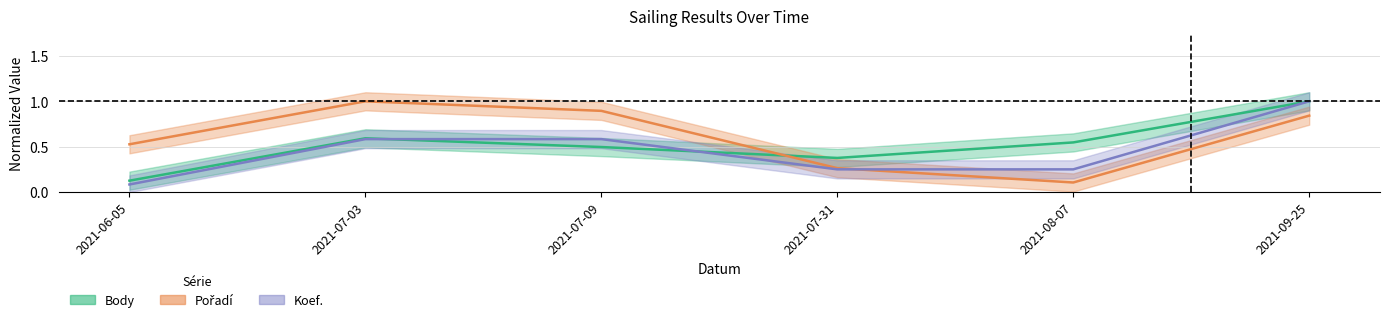

What is the difference between the highest and lowest values at 2021-07-09?

0.4